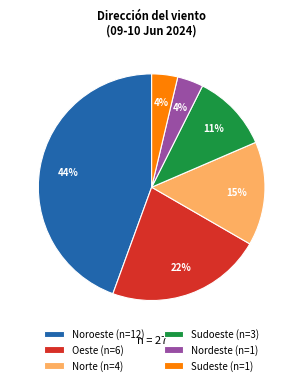

Combined, do Sudeste and Norte account for over 50%?

No